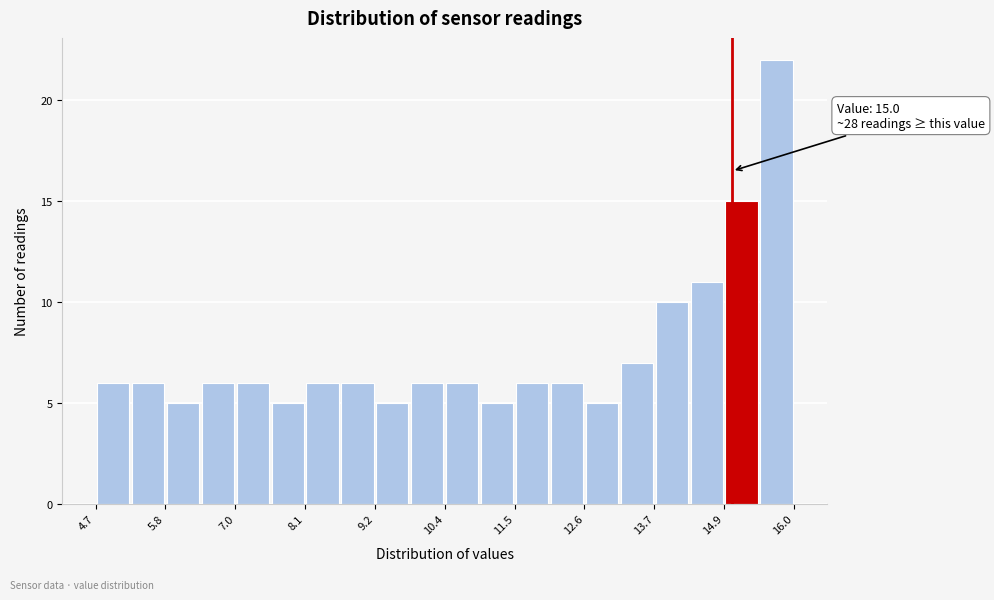

Read against the x-axis, roughly where is the centre of the tallest bar?

15.8